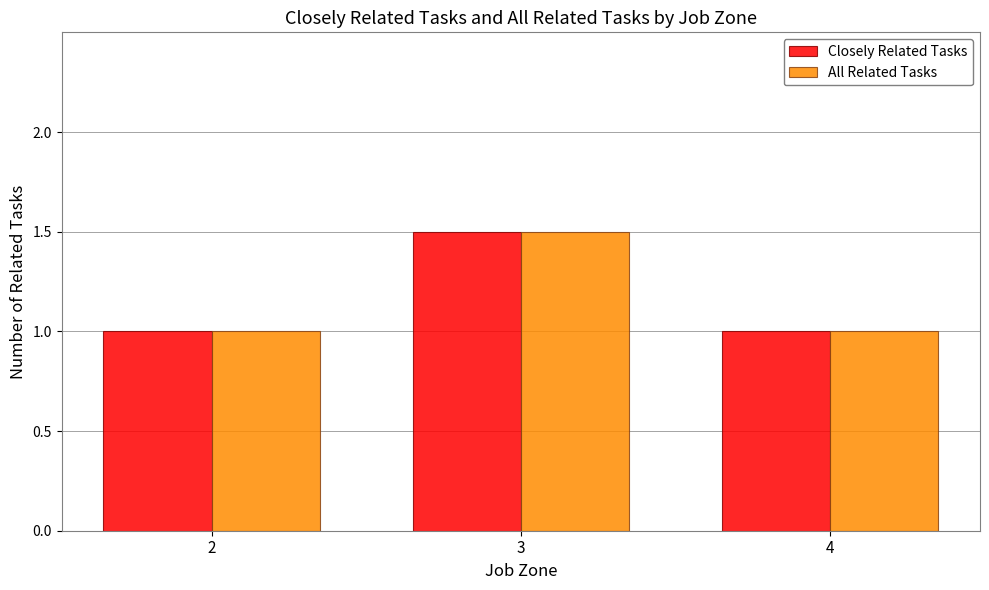

What is the greatest value displayed?

1.5